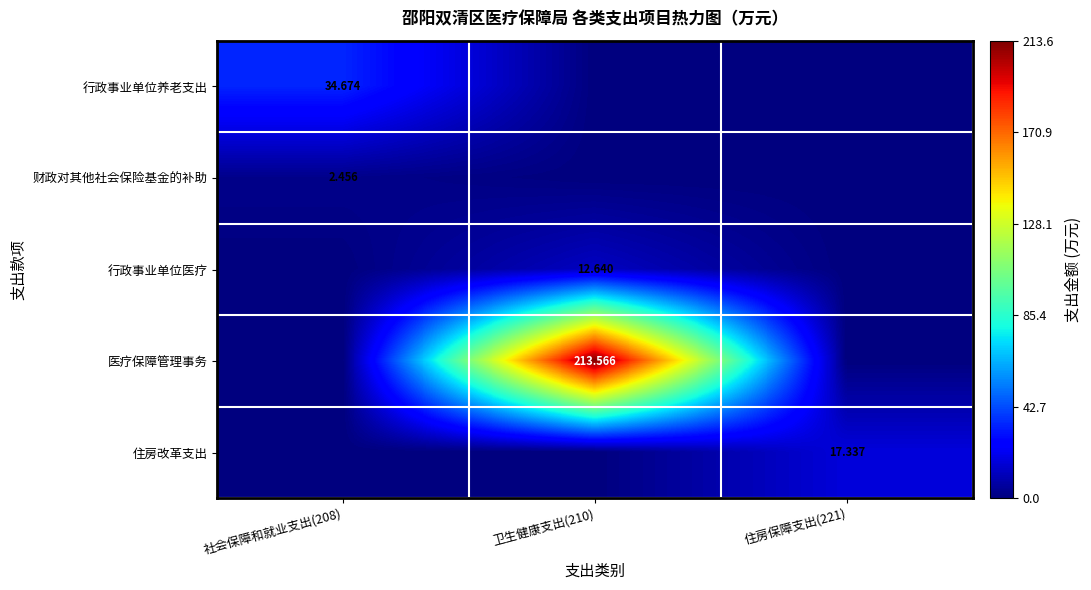

What is the difference between the maximum and minimum values in the 住房改革支出 series?

17.3